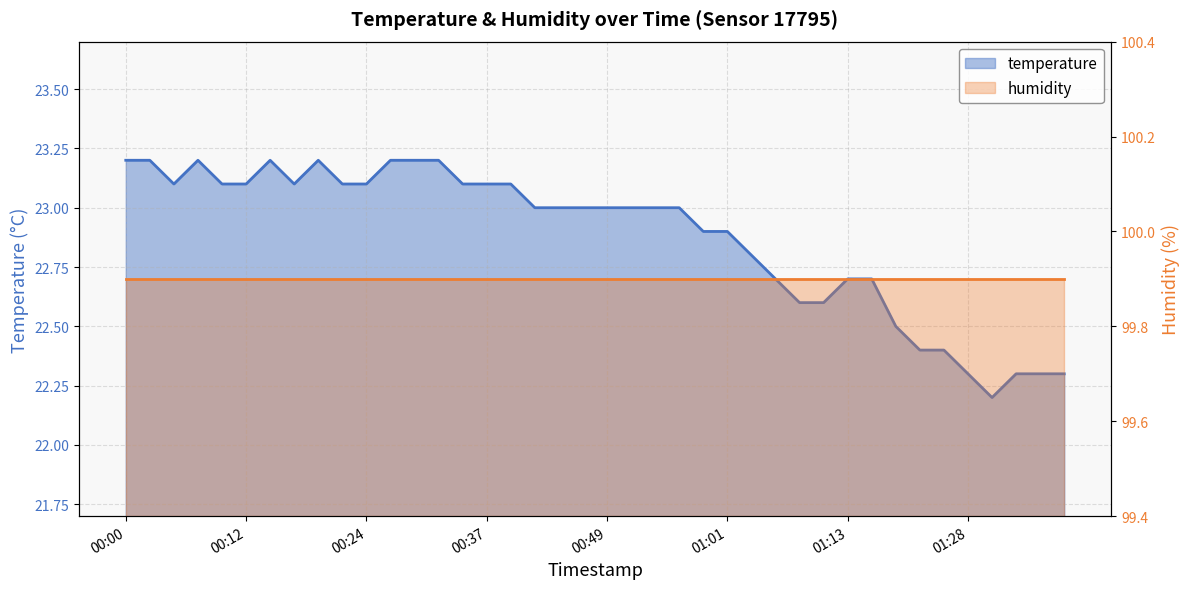

What is the ratio of the value at 01:13 to the value at 00:39?

1.0